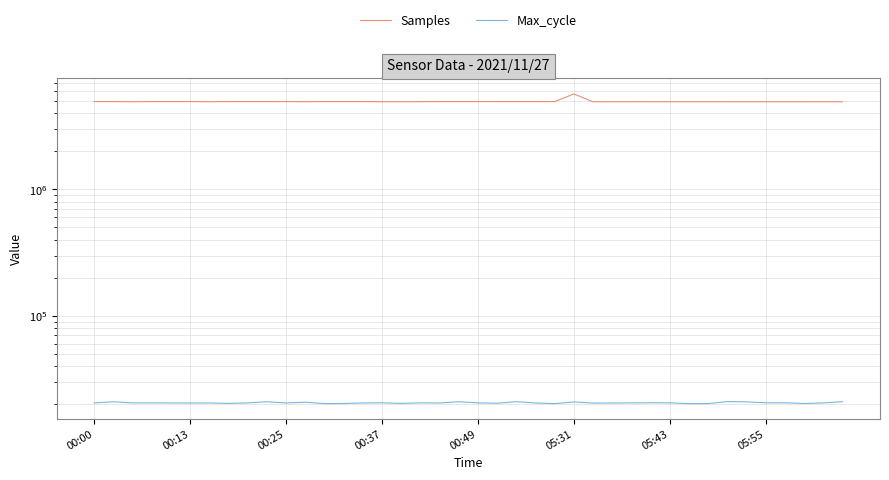

How many series are shown in this chart?

2